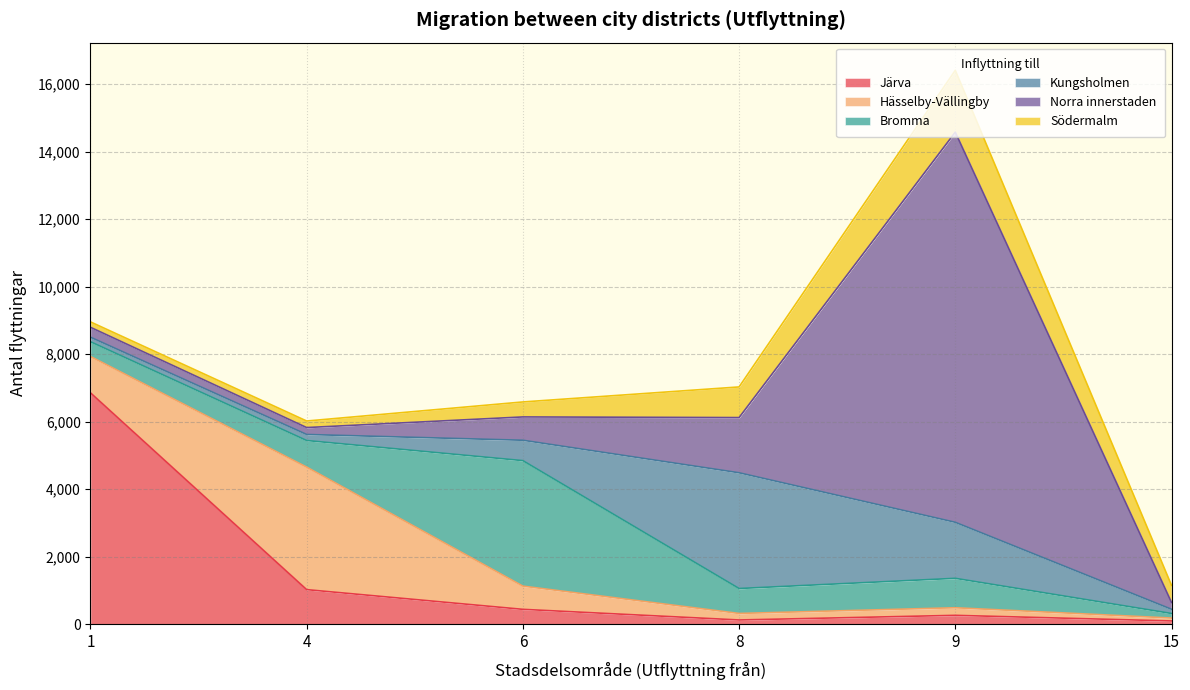

What is the minimum value for Järva?

95